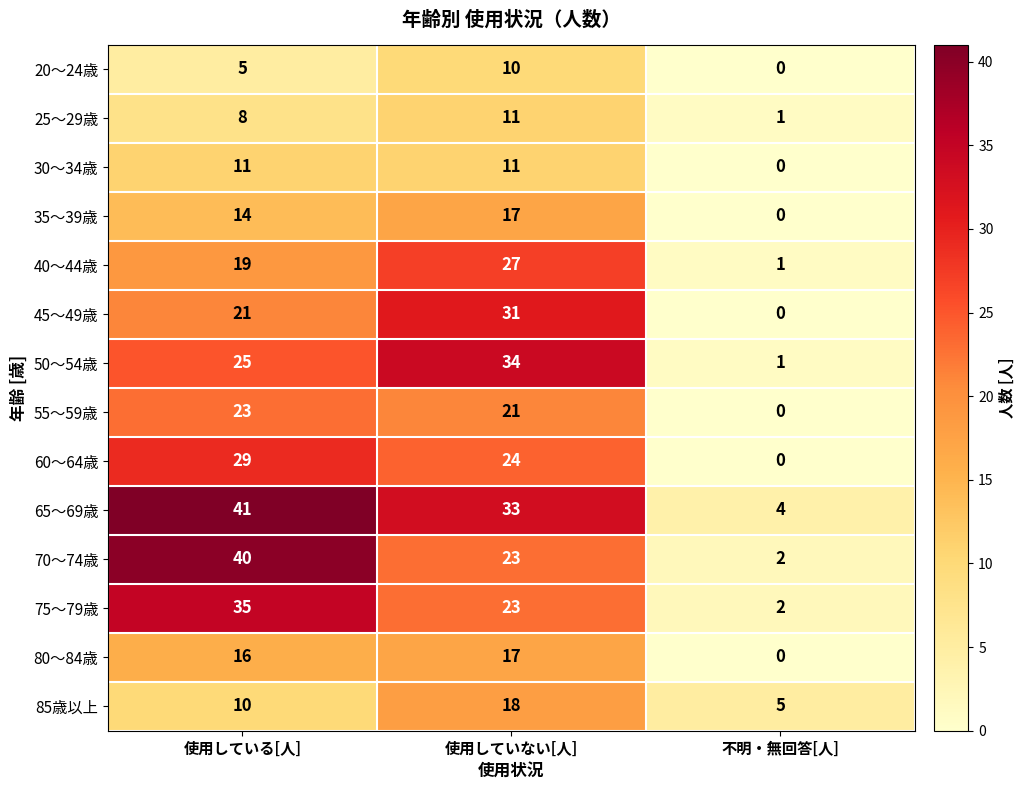

What is the difference between the maximum and minimum values in the 35～39歳 series?

17